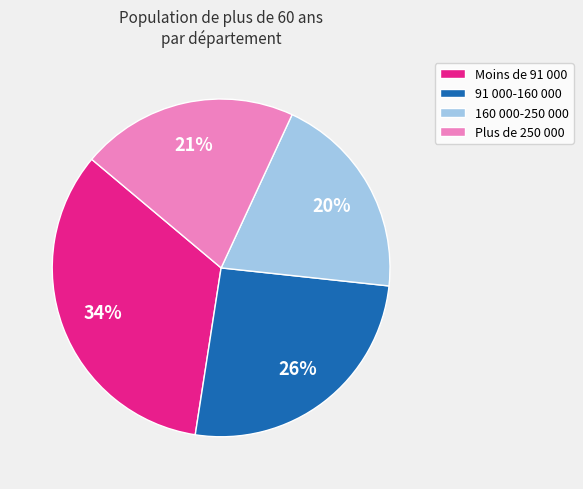

Do Plus de 250 000 and 91 000-160 000 together represent more than half of the pie?

No